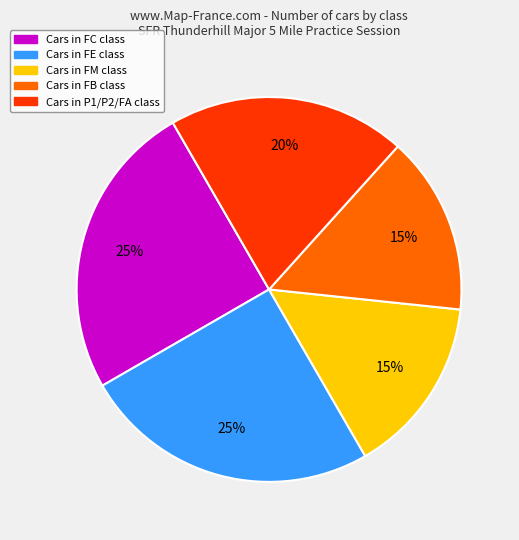

How many slices are in this pie chart?

5